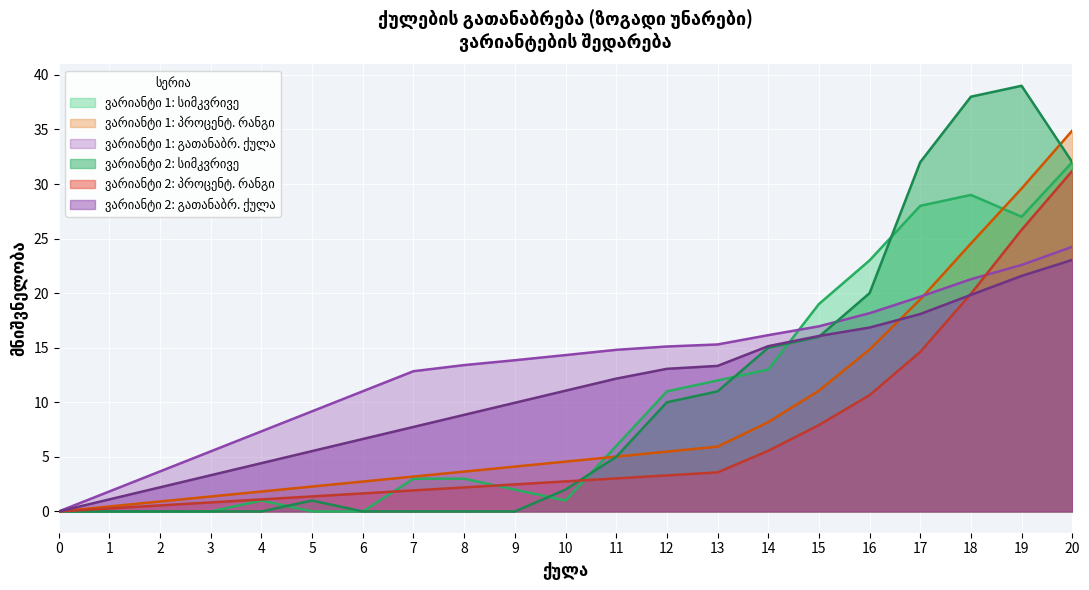

What are all the series names shown in the legend?

ქულების სიმკვრივე (ვარიანტი 1), პროცენტ. რანგი (ვარიანტი 1), გათანაბრ. ქულა (ვარიანტი 1), ქულების სიმკვრივე (ვარიანტი 2), პროცენტ. რანგი (ვარიანტი 2), გათანაბრ. ქულა (ვარიანტი 2)